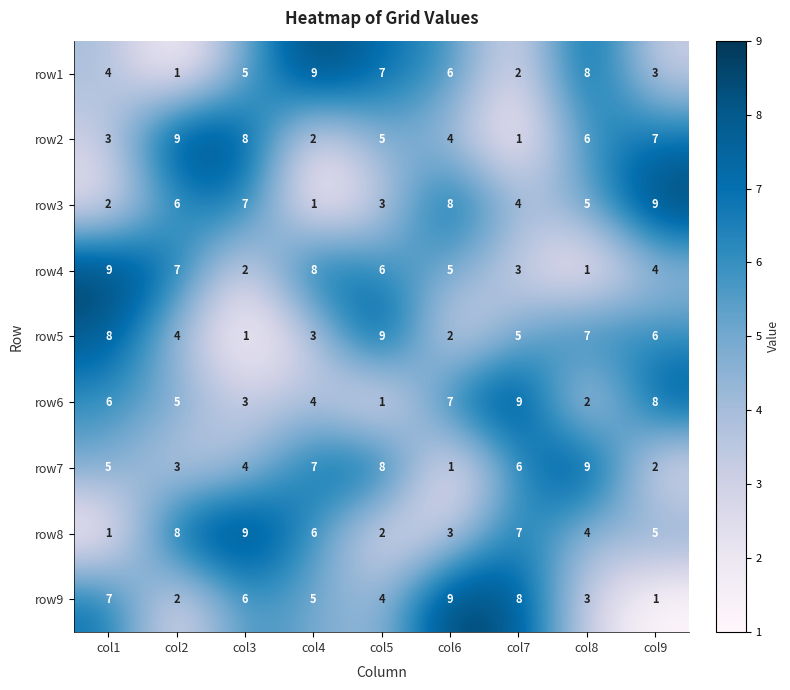

What is the sum of all row9 values?

45